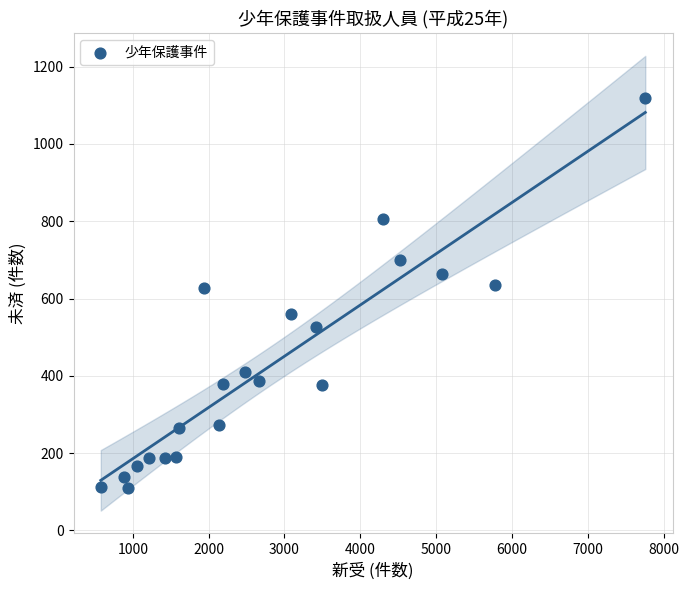

What is the range of Y values (max minus min)?

1009